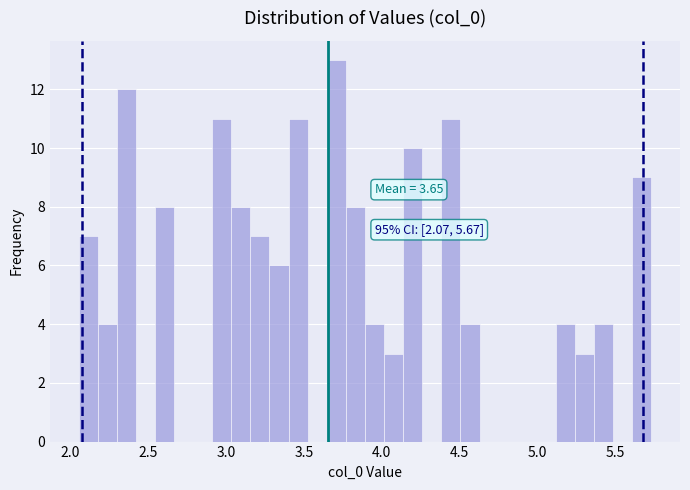

Around what value on the x-axis is the tallest bar? Give the approximate position of its centre, as read against the axis.

3.70